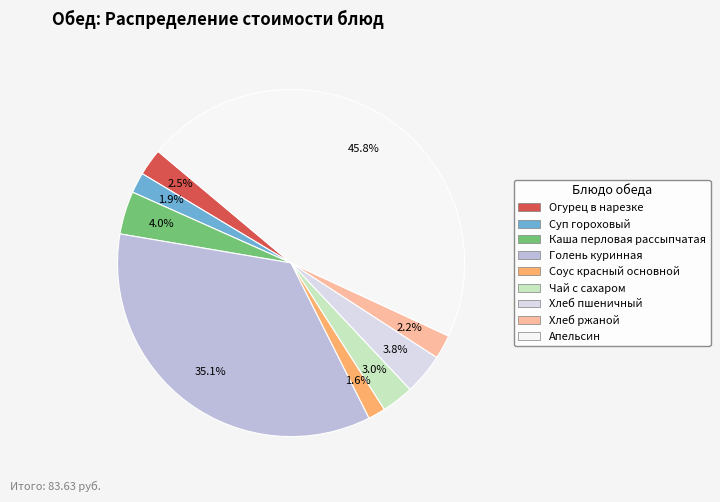

What percentage is the Хлеб ржаной slice, to the nearest percent?

2%